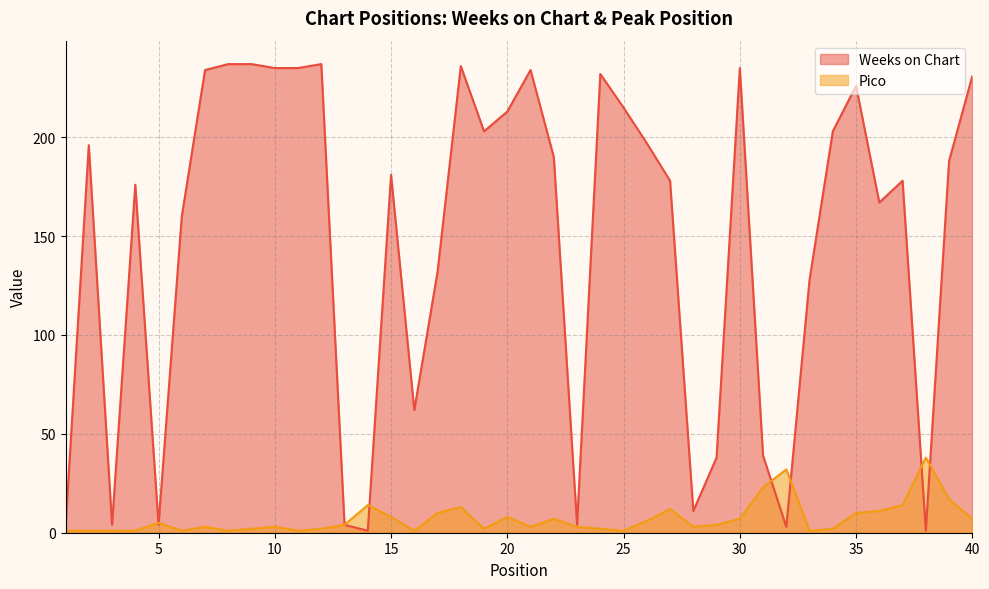

Which has a higher value, 18 or 25?

18